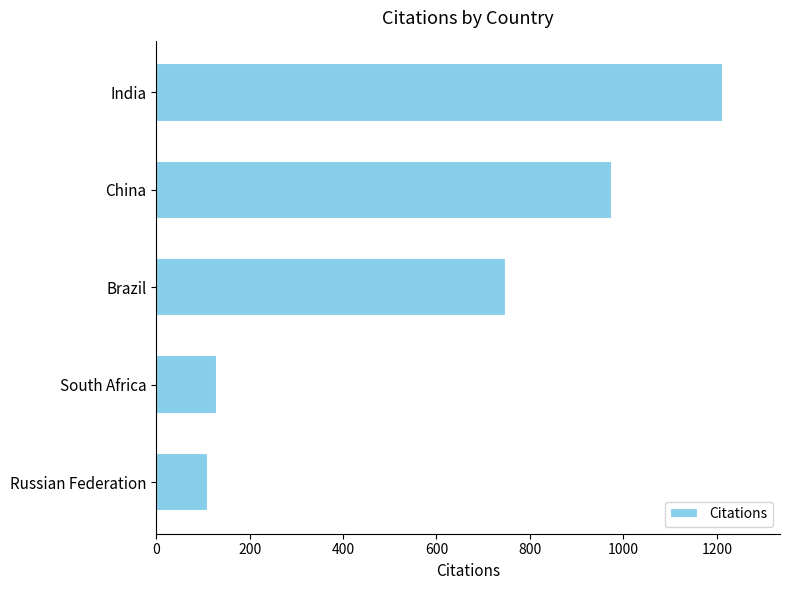

What is the average value?

636